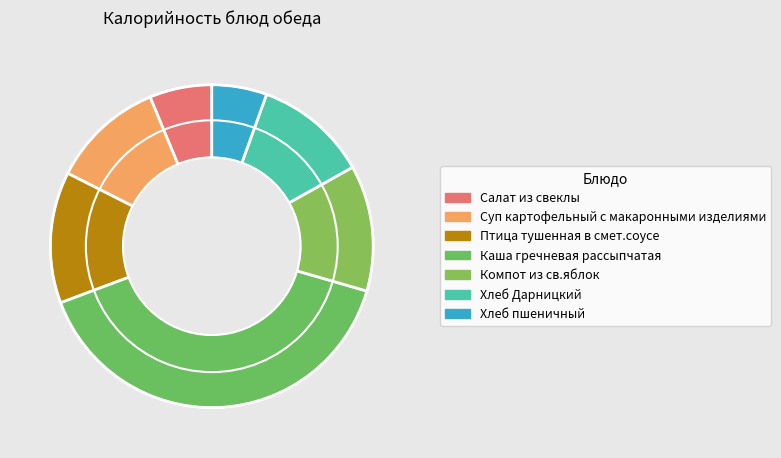

To the nearest percent, what portion does Птица тушенная в смет.соусе represent?

13%